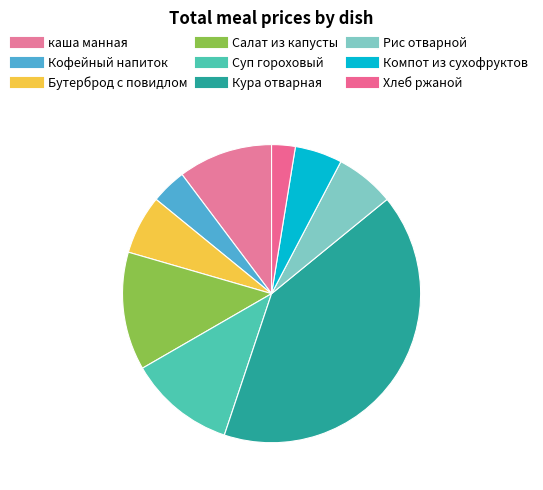

Is it true that Кофейный напиток is 1% of the pie?

False